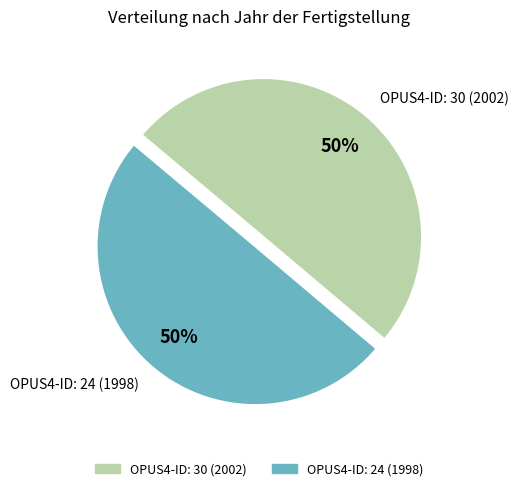

What is the ratio of the value at OPUS4-ID: 24 (1998) to the value at OPUS4-ID: 30 (2002)?

1.0